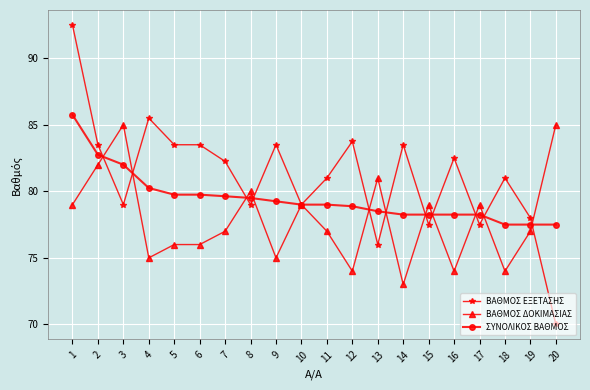

At which label is ΣΥΝΟΛΙΚΟΣ ΒΑΘΜΟΣ closest to 81?

4